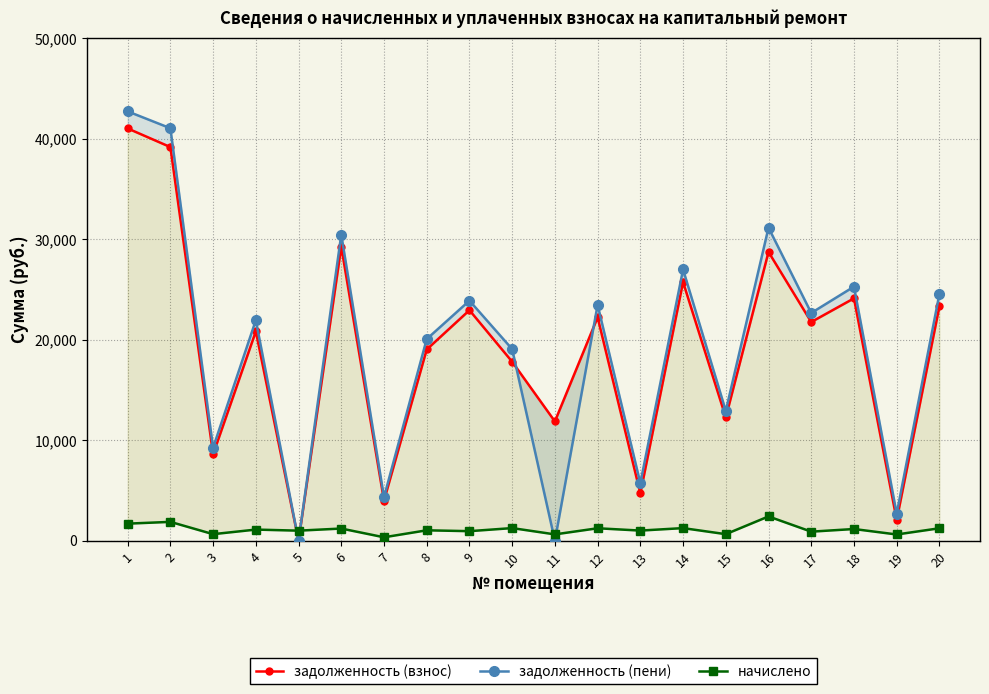

What is the spread (max minus min) of values at 3?

8593.2